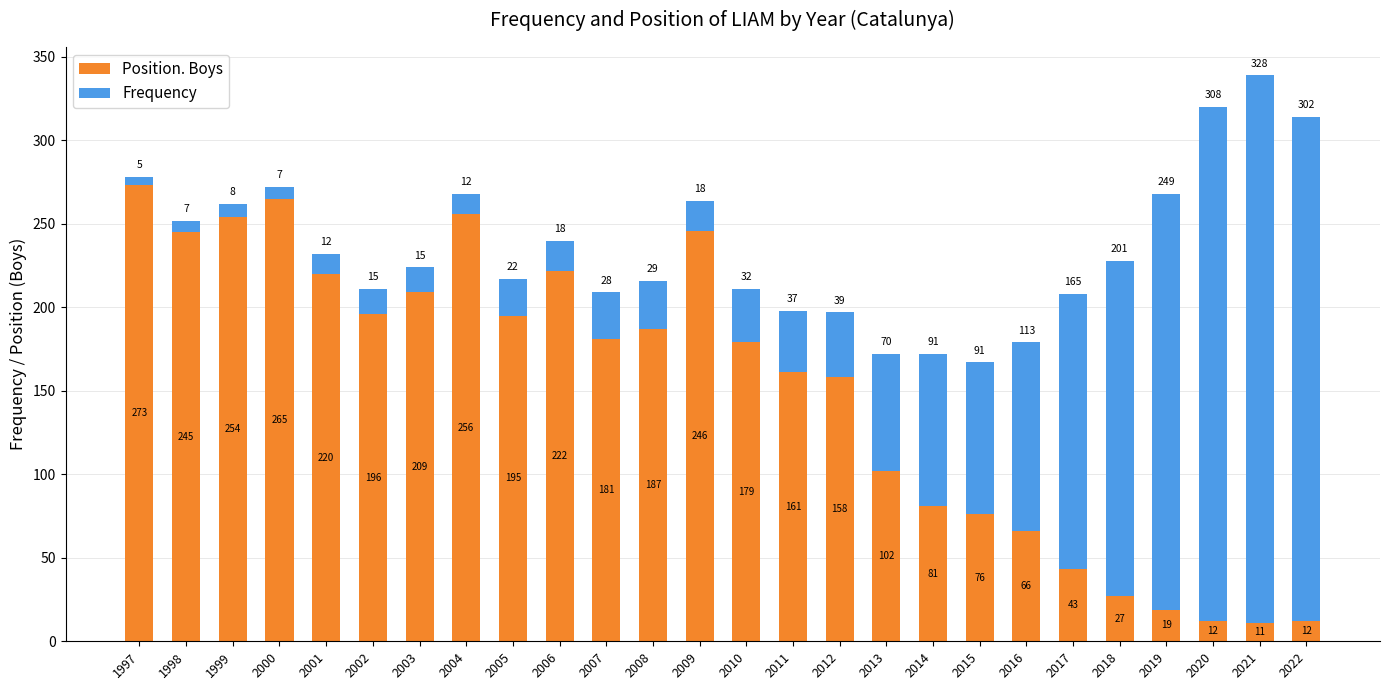

Read the Position. Boys value at 2021.

11